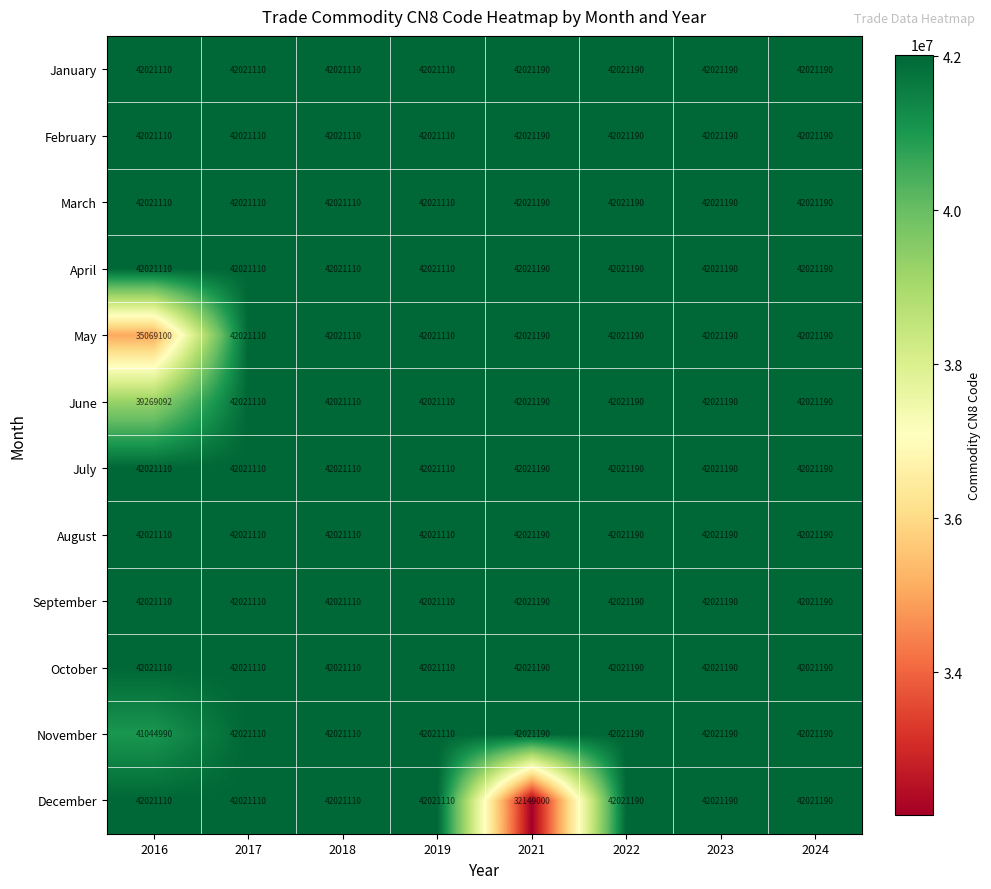

Is it true that December equals 57110028 at 2018?

False